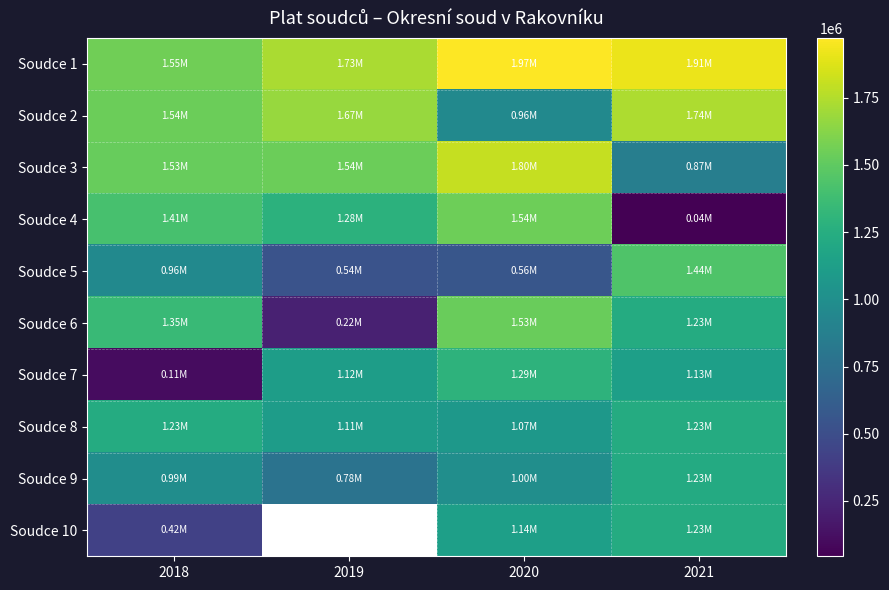

What is the difference between the maximum and second lowest values in the Soudce 7 series?

176850.0